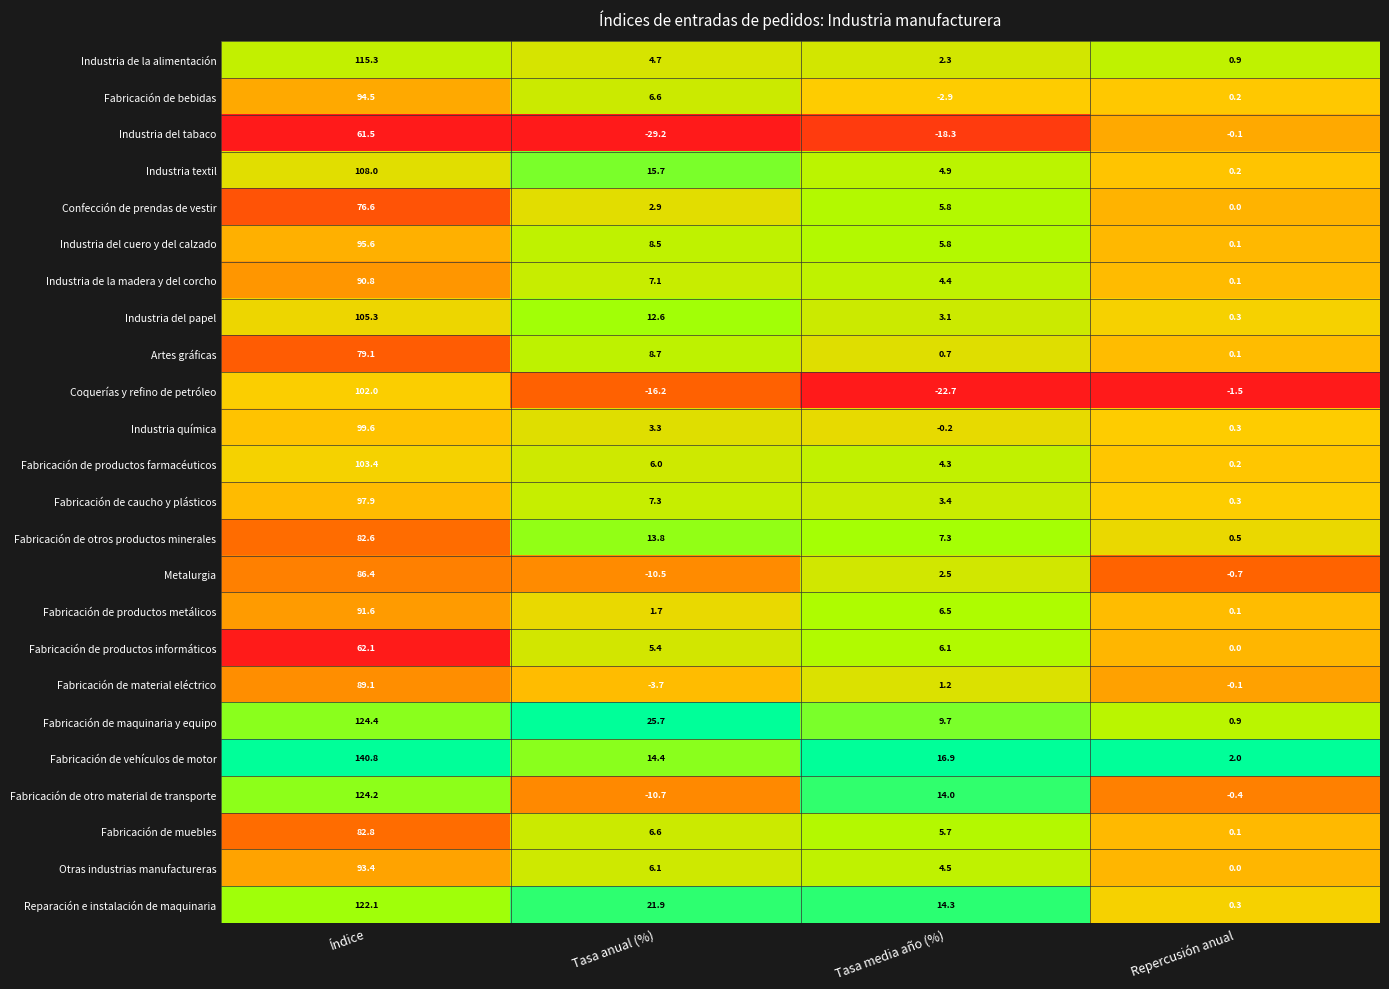

List the series in order of their peak value, highest first.

Fabricación de vehículos de motor, Fabricación de maquinaria y equipo, Fabricación de otro material de transporte, Reparación e instalación de maquinaria, Industria de la alimentación, Industria textil, Industria del papel, Fabricación de productos farmacéuticos, Coquerías y refino de petróleo, Industria química, Fabricación de caucho y plásticos, Industria del cuero y del calzado, Fabricación de bebidas, Otras industrias manufactureras, Fabricación de productos metálicos, Industria de la madera y del corcho, Fabricación de material eléctrico, Metalurgia, Fabricación de muebles, Fabricación de otros productos minerales, Artes gráficas, Confección de prendas de vestir, Fabricación de productos informáticos, Industria del tabaco